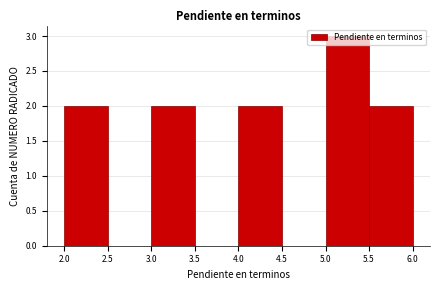

How tall is the bar that spans 5.5 to 6.0 on the x-axis? The values are not printed on the chart, so give them approximately, as read against the axis.

2